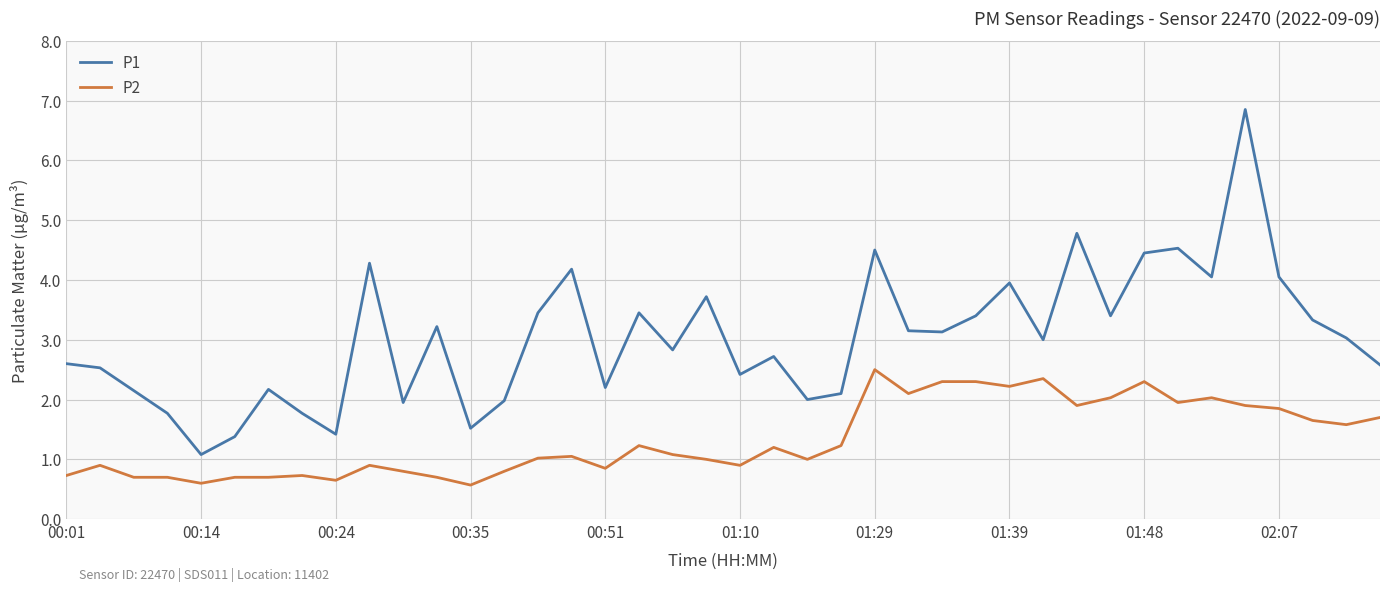

True or false: P2 and P1 intersect in this chart.

False